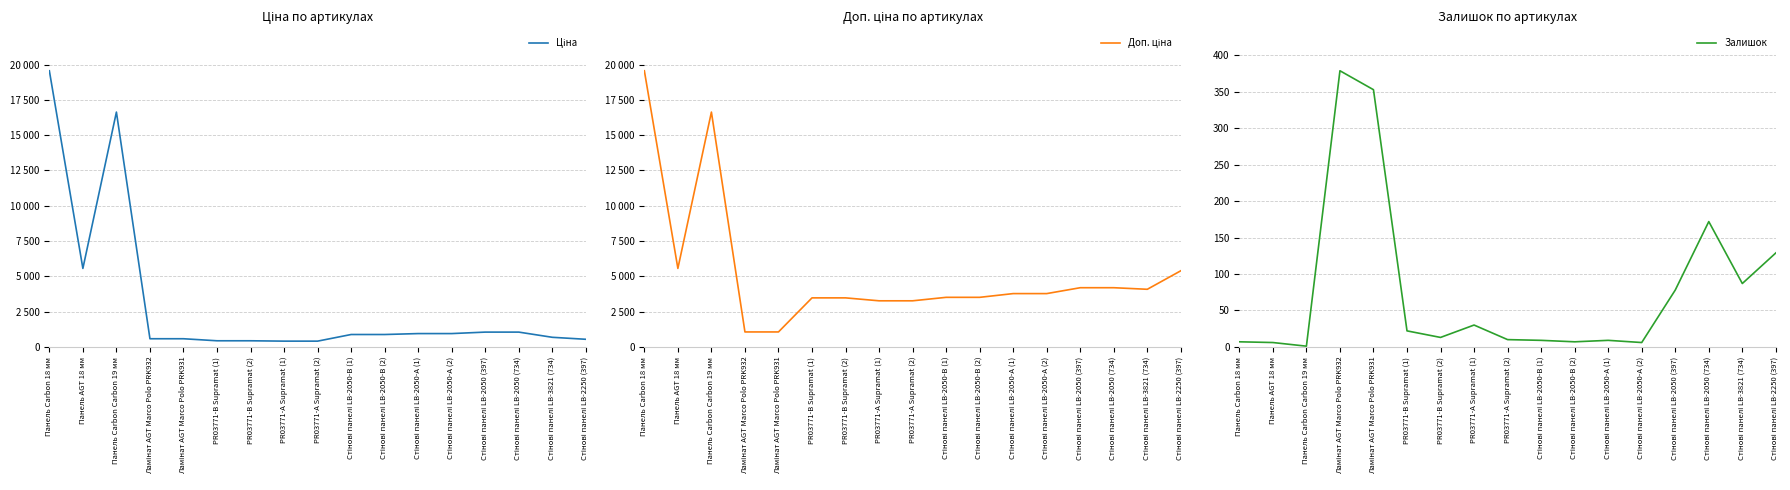

At which category does the chart reach its minimum across all series?

Панель Carbon Carbon 19 мм